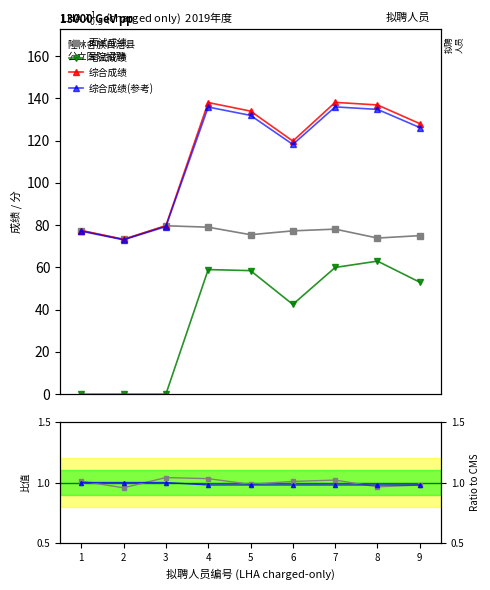

Reading left to right, what are all the values shown in this chart?

面试成绩: 1=77.5	2=73.3	3=79.7	4=79.1	5=75.5	6=77.3	7=78.1	8=73.9	9=75.1
笔试成绩: 1=0.0	2=0.0	3=0.0	4=59.0	5=58.5	6=42.5	7=60.0	8=63.0	9=53.0
综合成绩: 1=77.5	2=73.3	3=79.7	4=138.1	5=134.0	6=119.8	7=138.1	8=136.9	9=128.1
综合成绩(参考): 1=77.2	2=73.1	3=79.3	4=135.9	5=132.0	6=118.2	7=136.0	8=134.8	9=126.2